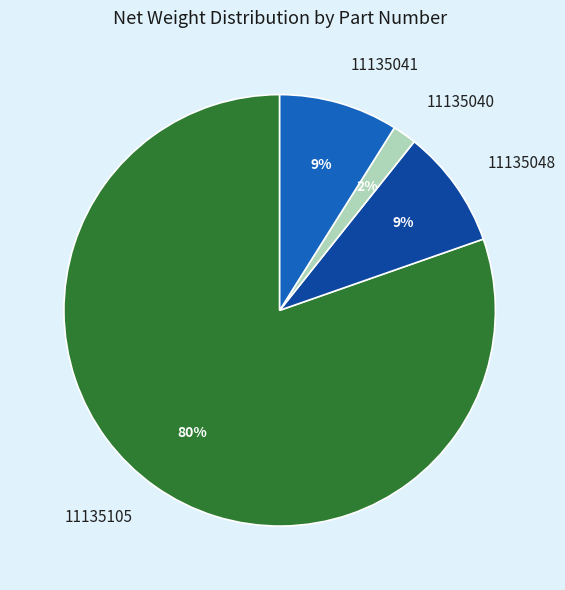

Between 11135040 and 11135105, which is larger?

11135105